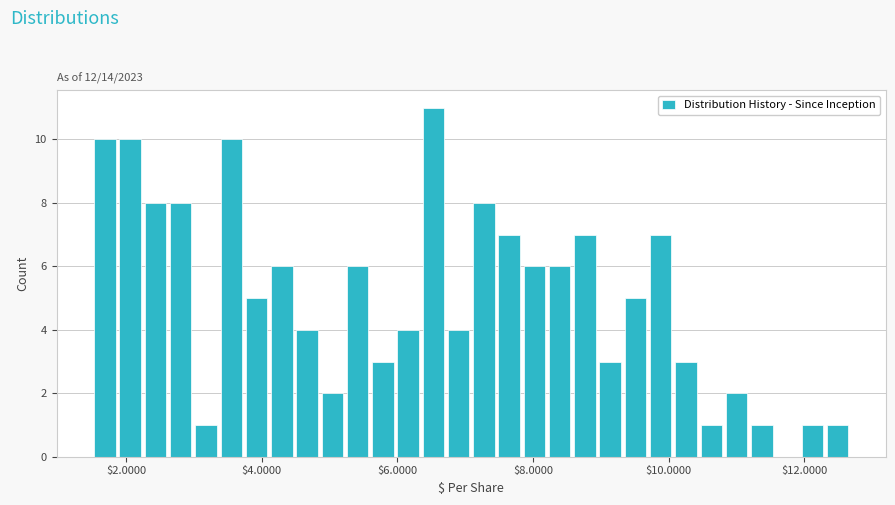

Around what value on the x-axis is the tallest bar? Give the approximate position of its centre, as read against the axis.

6.6